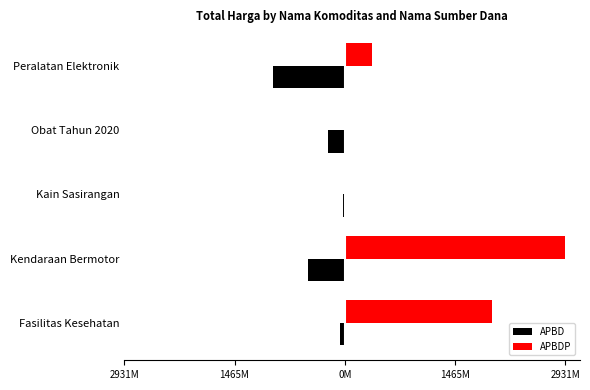

What are all the series names shown in the legend?

APBD, APBDP